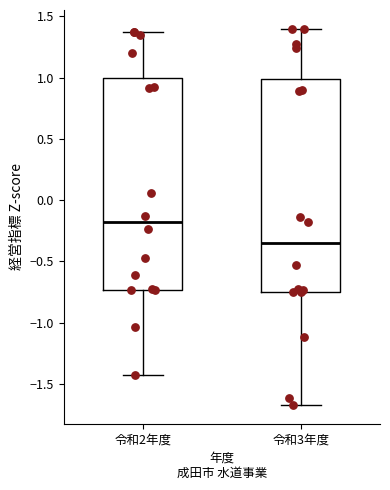

Where does the median line of the box for 令和3年度 sit on the y-axis? The values are not printed on the chart, so give them approximately, as read against the axis.

-0.35